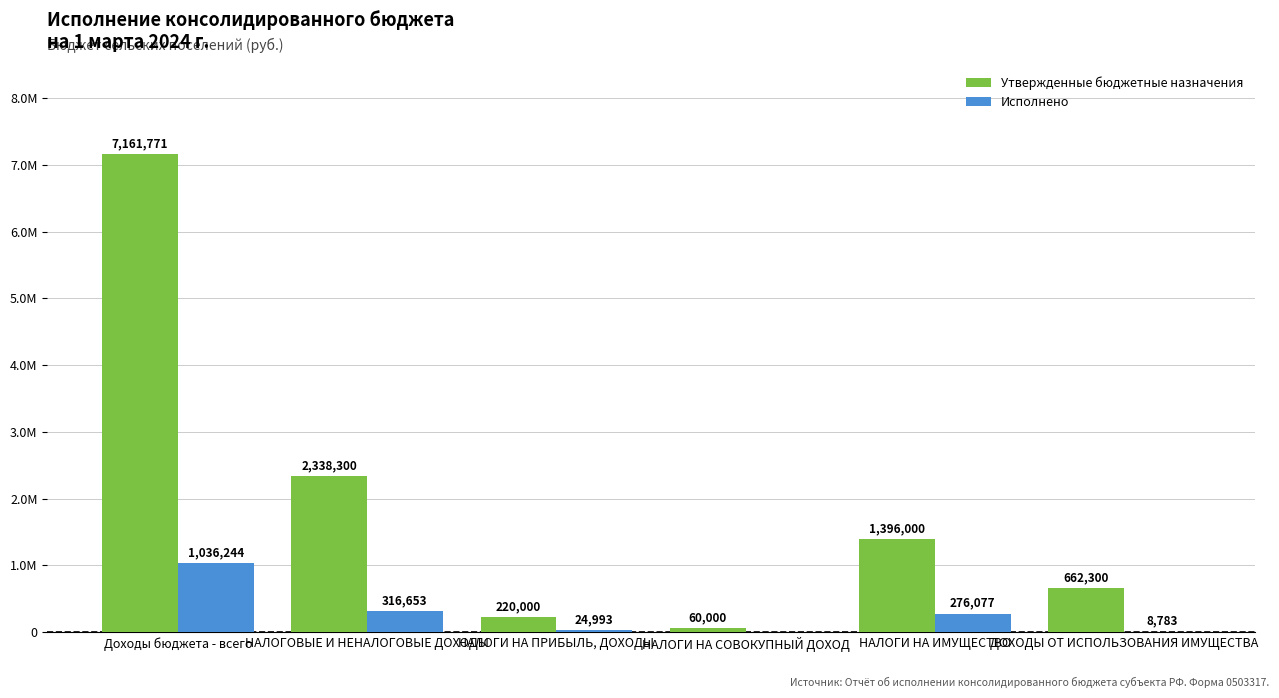

Rank the categories by Утвержденные бюджетные назначения value from highest to lowest.

Доходы бюджета - всего, НАЛОГОВЫЕ И НЕНАЛОГОВЫЕ ДОХОДЫ, НАЛОГИ НА ИМУЩЕСТВО, ДОХОДЫ ОТ ИСПОЛЬЗОВАНИЯ ИМУЩЕСТВА, НАЛОГИ НА ПРИБЫЛЬ, ДОХОДЫ, НАЛОГИ НА СОВОКУПНЫЙ ДОХОД